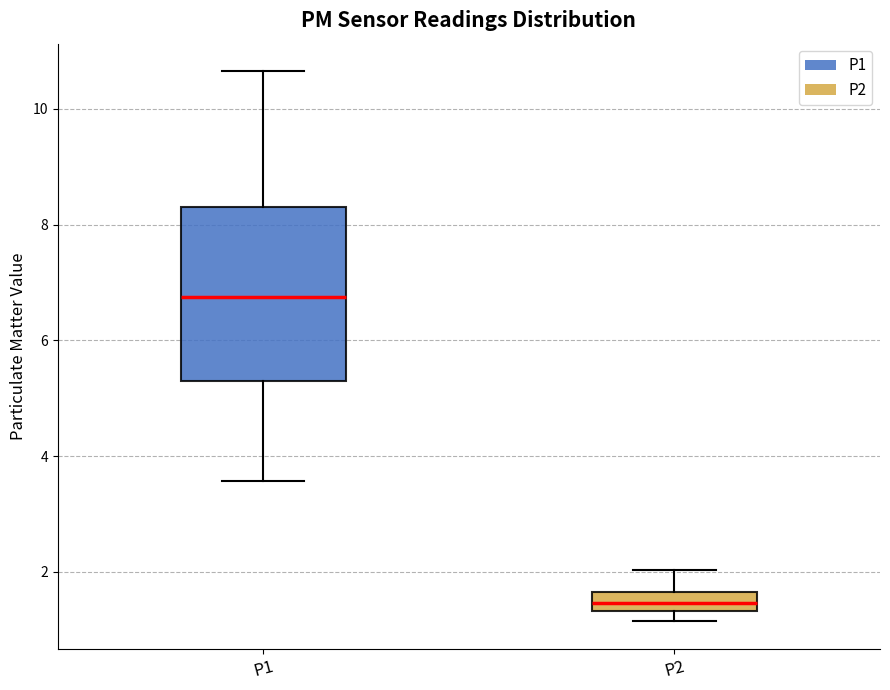

Where does the upper whisker of the box for P2 end on the y-axis? The values are not printed on the chart, so give them approximately, as read against the axis.

2.0